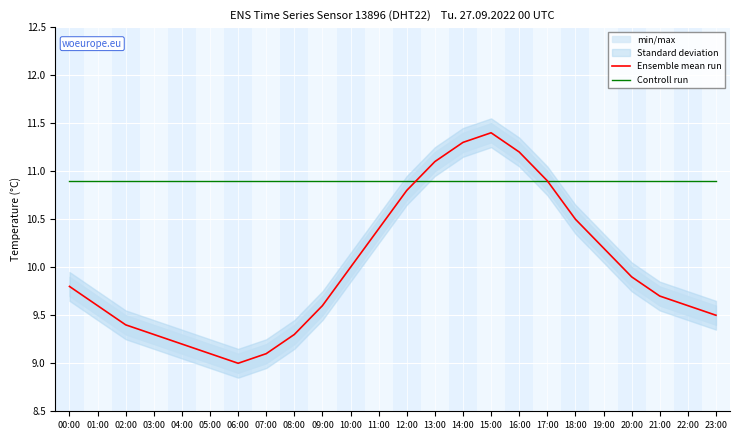

Where do Ensemble mean run and Controll run first cross each other?

12:00 and 13:00